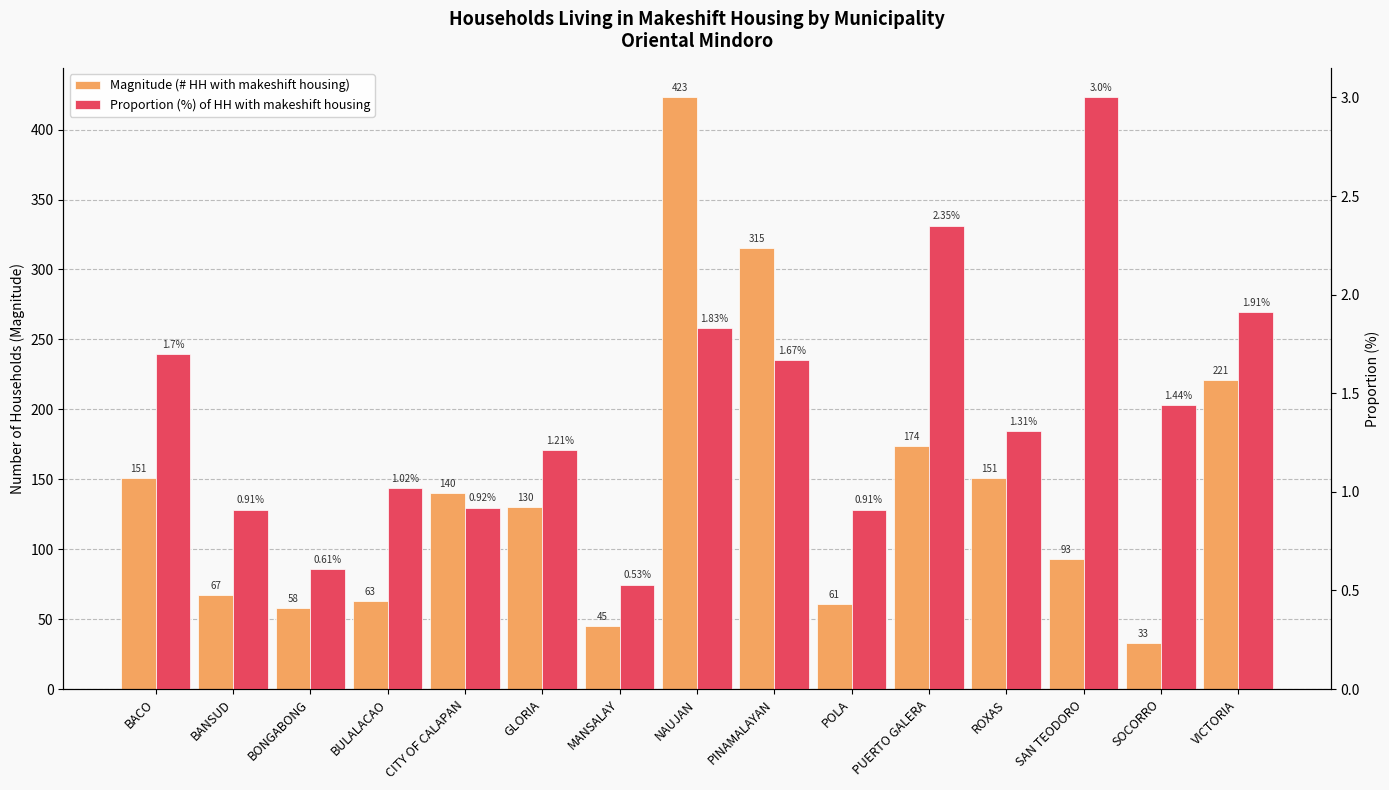

What is the value of the Magnitude (# HH with makeshift housing) bar at the 9th from the left?

315.0